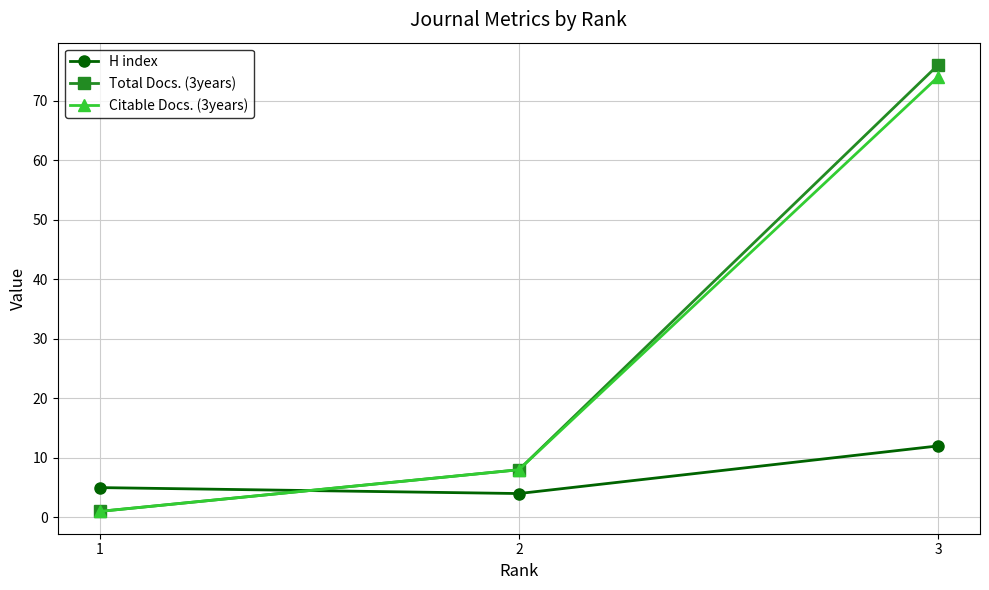

What is the average value of the Total Docs. (3years) series?

28